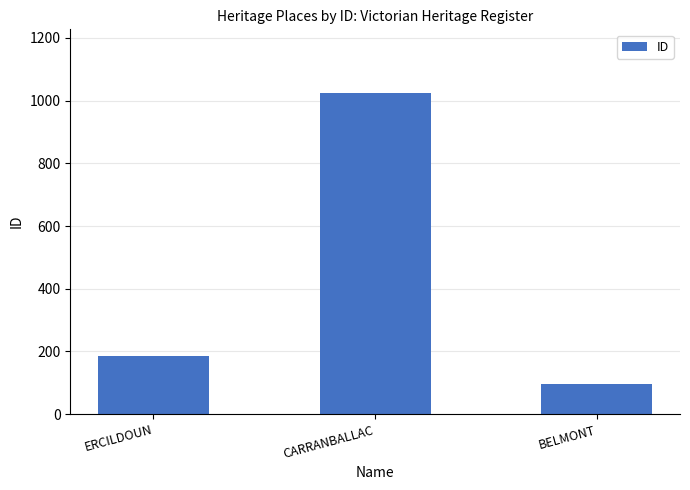

Which category has the highest value across all series?

CARRANBALLAC